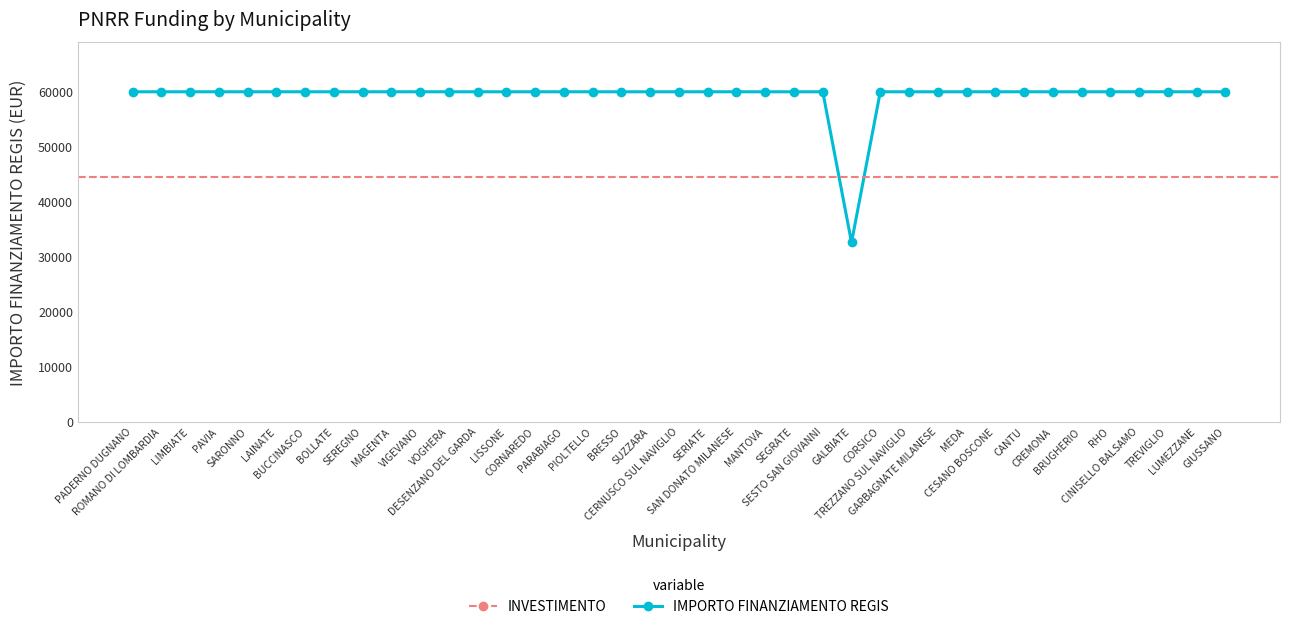

Rank the categories by value from highest to lowest.

PADERNO DUGNANO, ROMANO DI LOMBARDIA, LIMBIATE, PAVIA, SARONNO, LAINATE, BUCCINASCO, BOLLATE, SEREGNO, MAGENTA, VIGEVANO, VOGHERA, DESENZANO DEL GARDA, LISSONE, CORNAREDO, PARABIAGO, PIOLTELLO, BRESSO, SUZZARA, CERNUSCO SUL NAVIGLIO, SERIATE, SAN DONATO MILANESE, MANTOVA, SEGRATE, SESTO SAN GIOVANNI, CORSICO, TREZZANO SUL NAVIGLIO, GARBAGNATE MILANESE, MEDA, CESANO BOSCONE, CANTU, CREMONA, BRUGHERIO, RHO, CINISELLO BALSAMO, TREVIGLIO, LUMEZZANE, GIUSSANO, GALBIATE